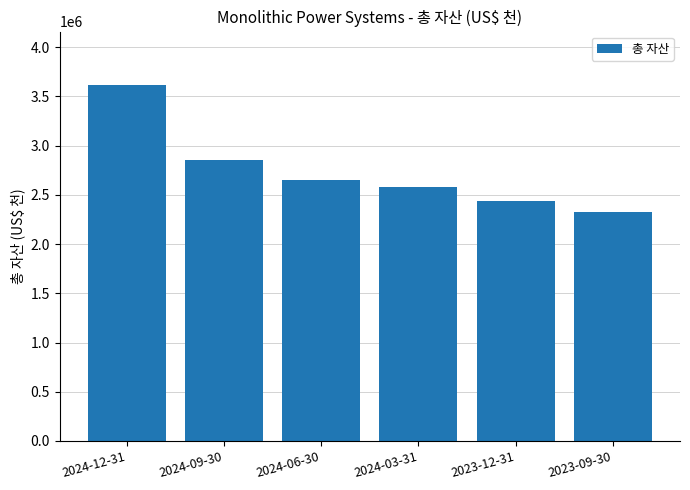

Which label corresponds to the smallest value in the chart?

2023-09-30